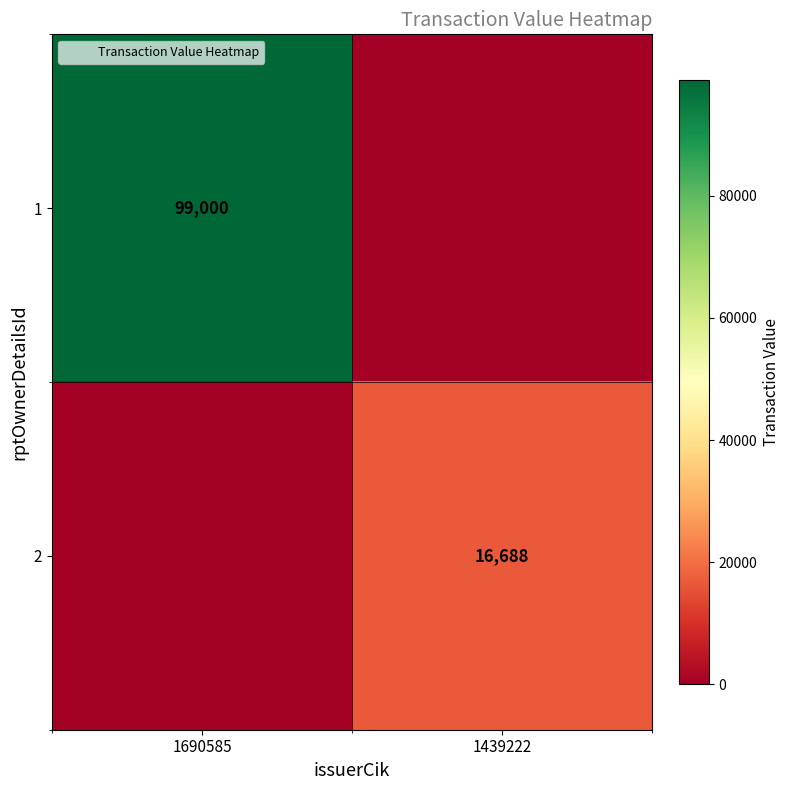

The 1 series shows 33591 at 1690585. True or false?

False